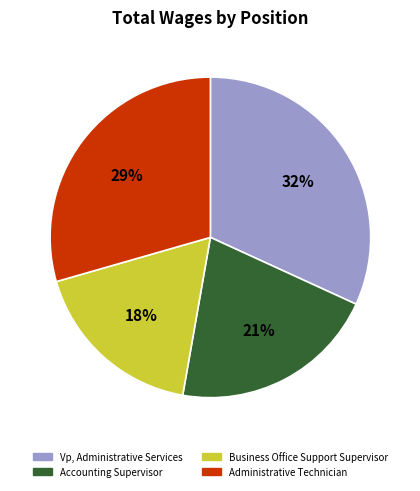

Between Administrative Technician and Accounting Supervisor, which is larger?

Administrative Technician